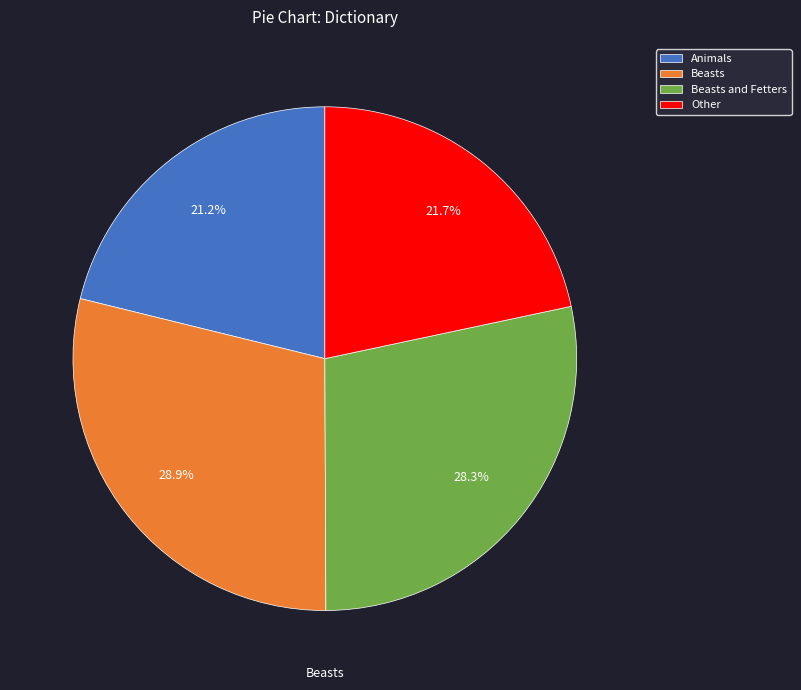

What is the ratio of the value at Other to the value at Beasts and Fetters?

0.8